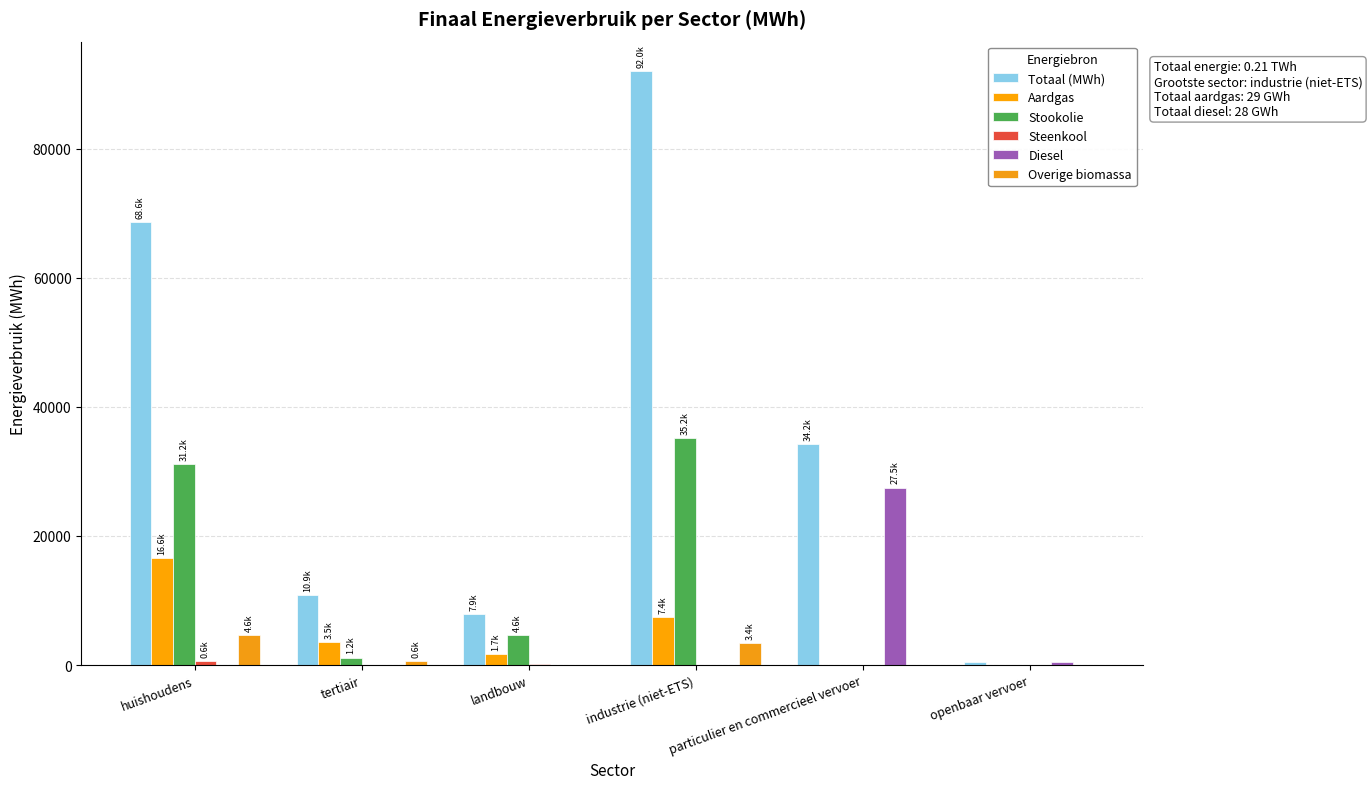

True or false: Aardgas has a value of 11549.2 at industrie (niet-ETS).

False